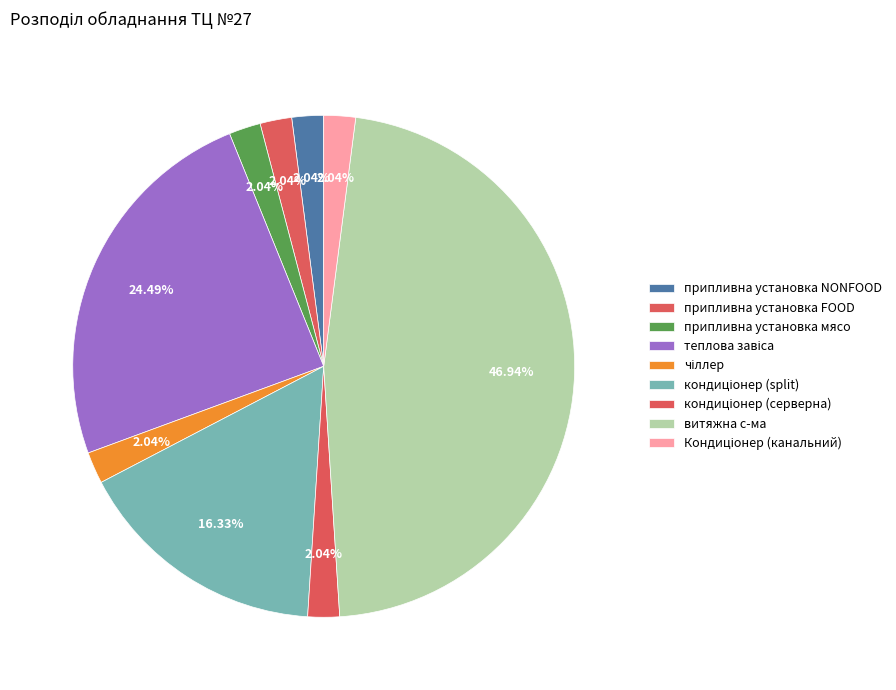

Is припливна установка NONFOOD the majority of the pie?

No